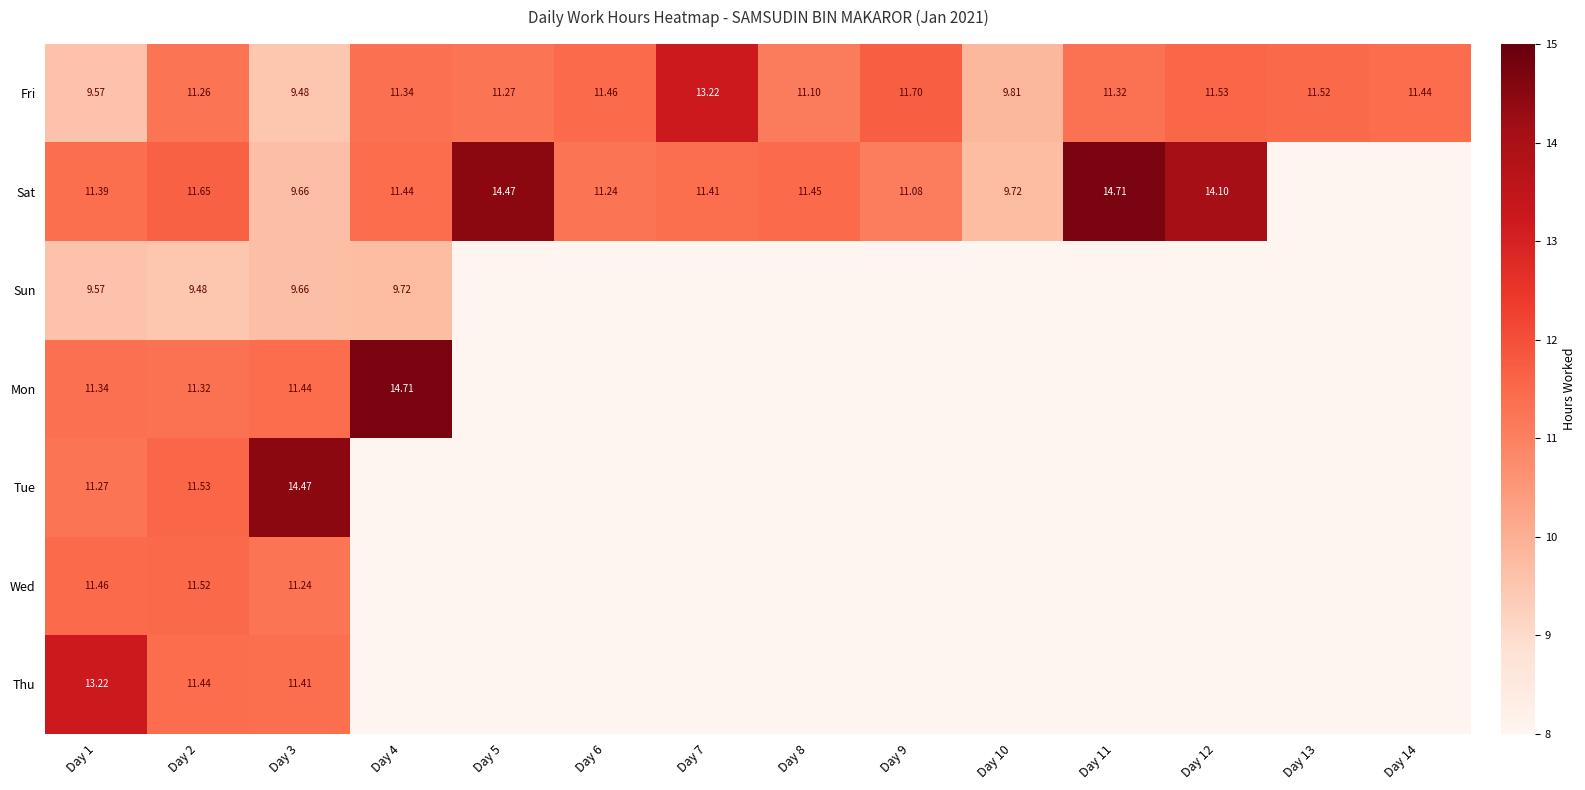

Is the value of Sat at Day 2 greater than the value of Fri at Day 5?

Yes